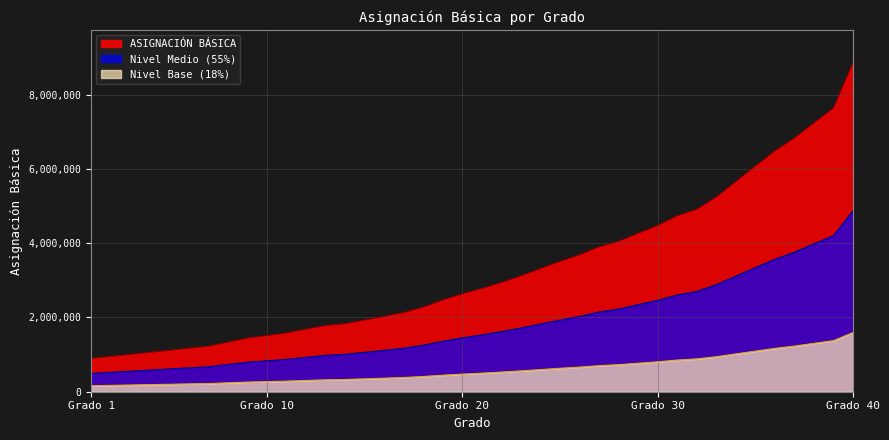

What is the greatest value displayed?

8863016.0